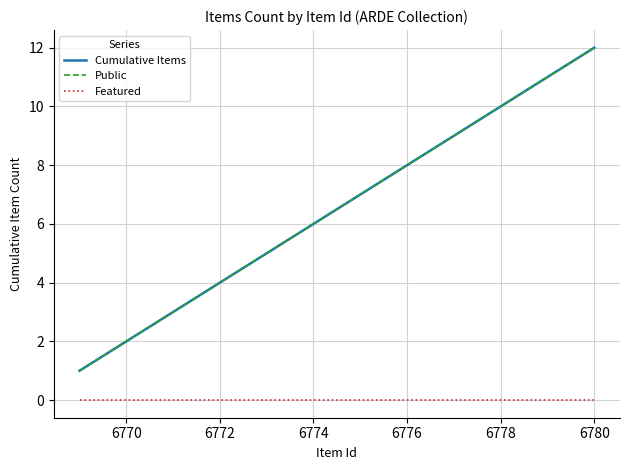

Does the chart have visible grid lines?

Yes